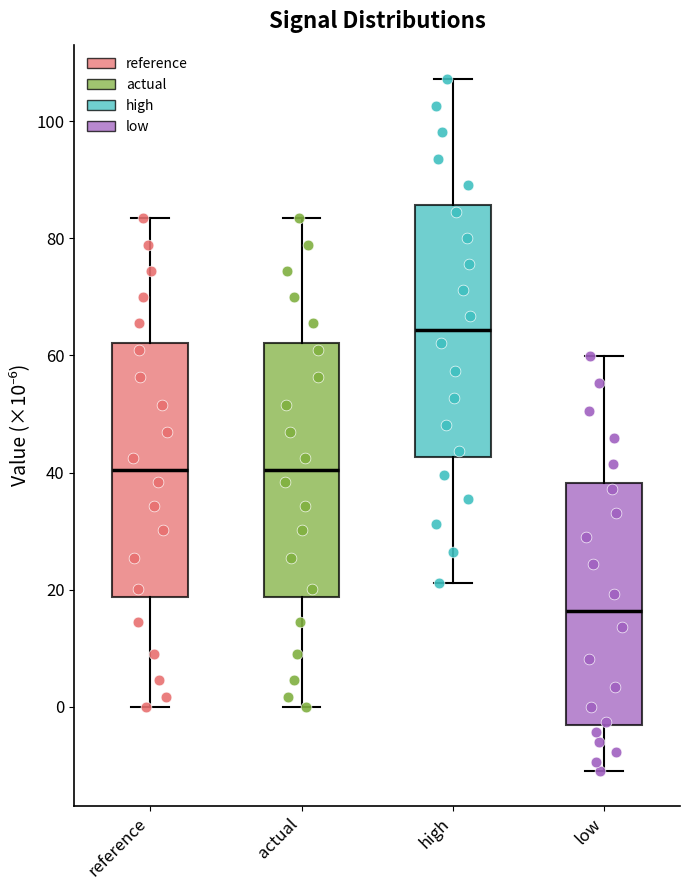

Reading left to right, transcribe this box plot: for each box, give where its median line is, the range the box spans, and where its two whiskers end, as read against the y-axis. The values are not printed on the chart, so give them approximately, as read against the axis.

reference: median 40, box 18 to 62, whiskers 0 to 84
actual: median 40, box 18 to 62, whiskers 0 to 84
high: median 64, box 42 to 86, whiskers 22 to 108
low: median 16, box -4 to 38, whiskers -10 to 60